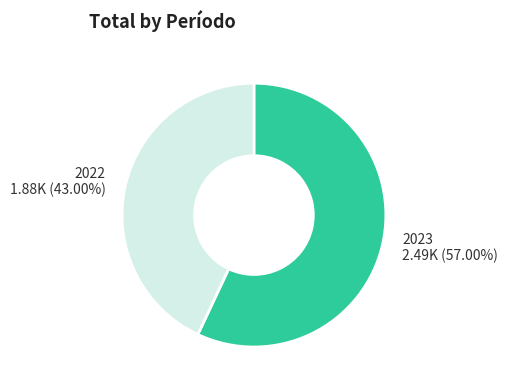

Does any single category account for the majority?

Yes